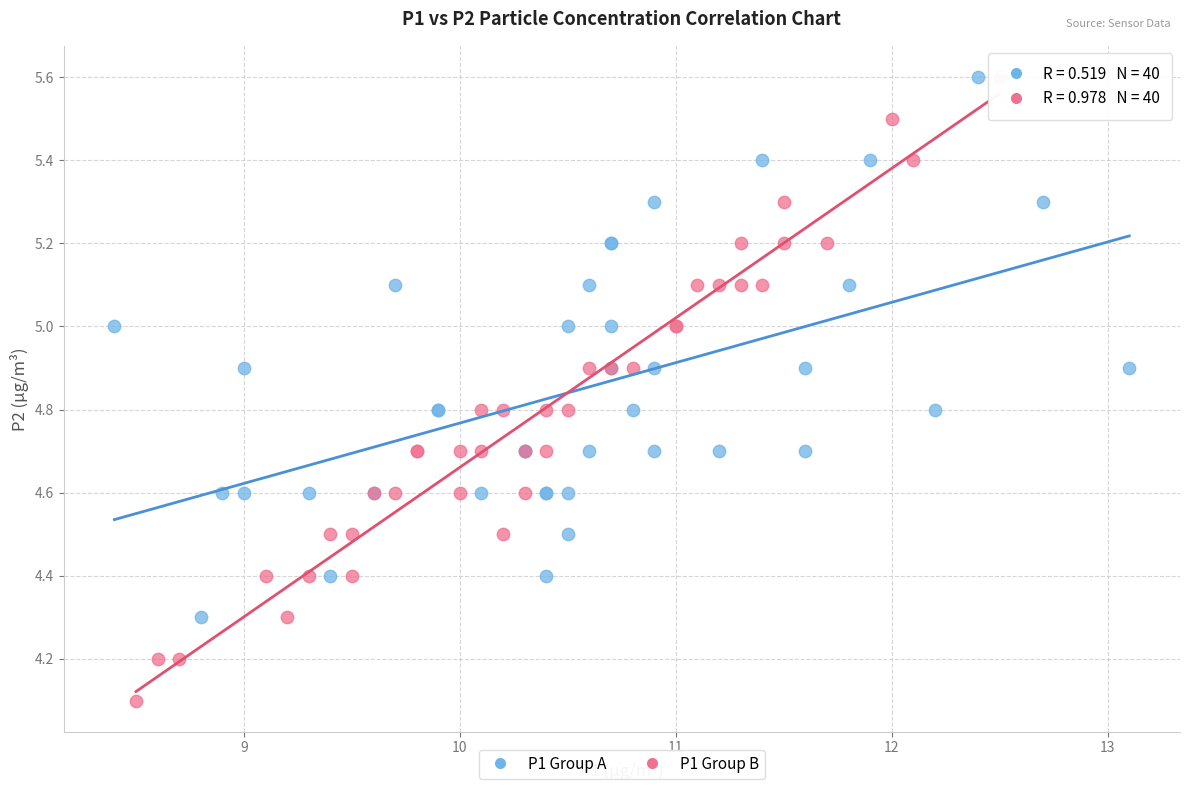

What are all the series names shown in the legend?

P1 Group A, P1 Group B